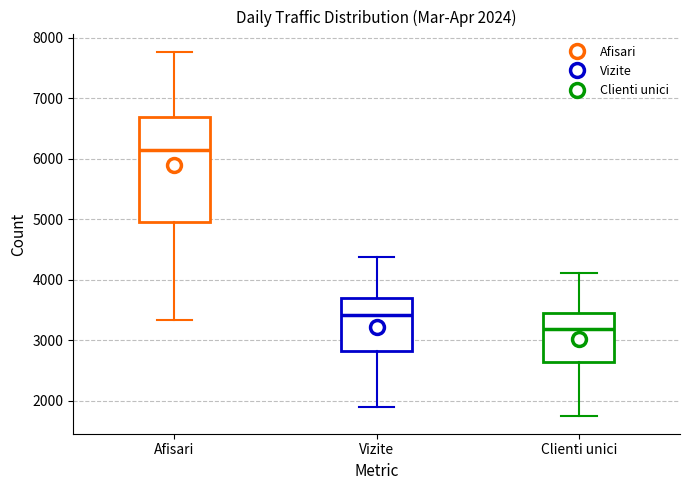

Which box is the tallest, from its lower edge to its upper edge?

Afisari